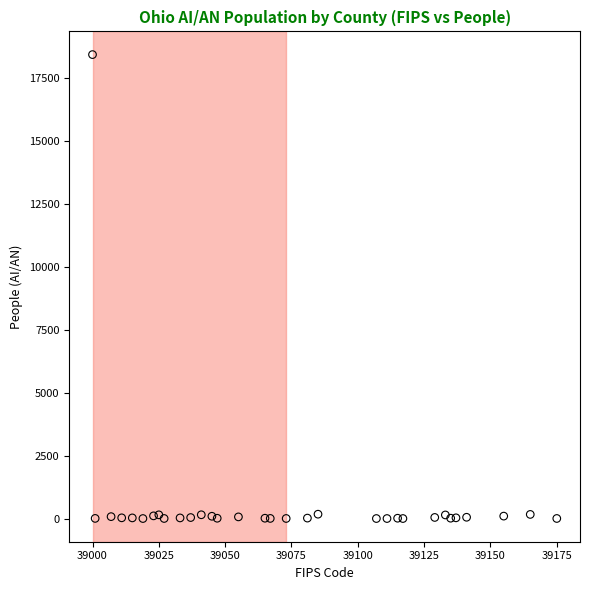

What is the range of X values (max minus min)?

175